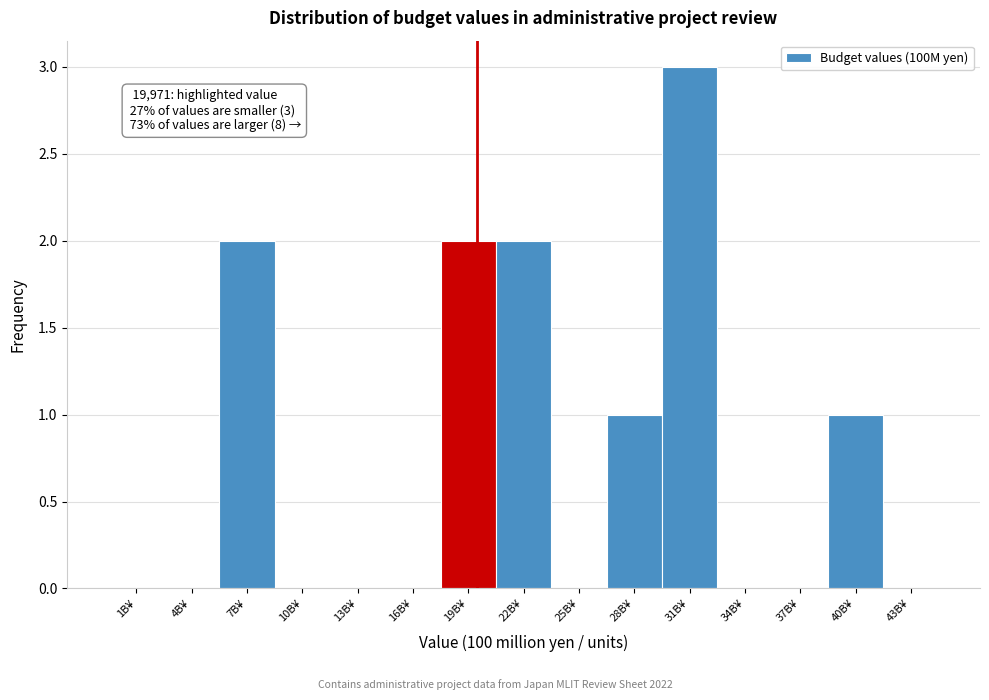

Reading right to left, transcribe all the data shown in this chart.

43B¥=0	40B¥=1	37B¥=0	34B¥=0	31B¥=3	28B¥=1	25B¥=0	22B¥=2	19B¥=2	16B¥=0	13B¥=0	10B¥=0	7B¥=2	4B¥=0	1B¥=0